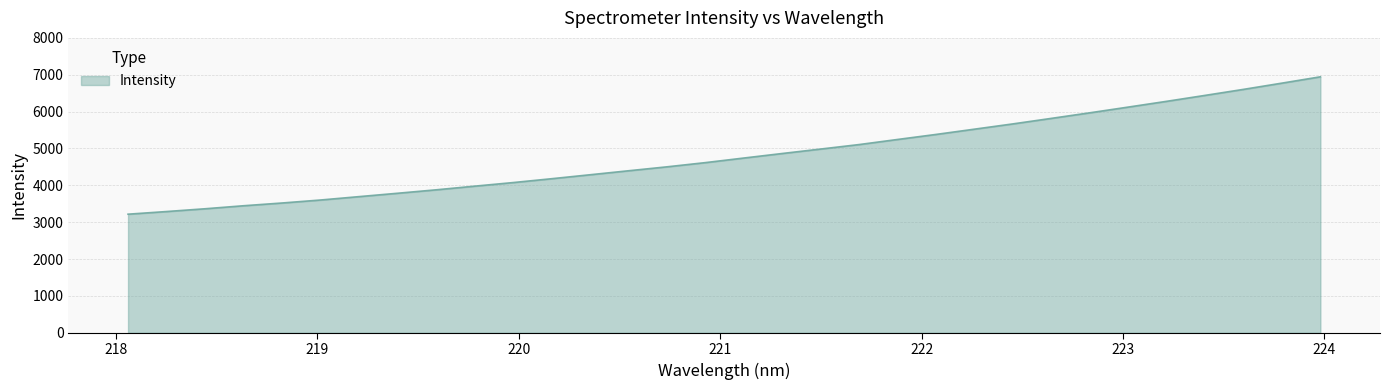

What is the smallest value displayed?

3217.8